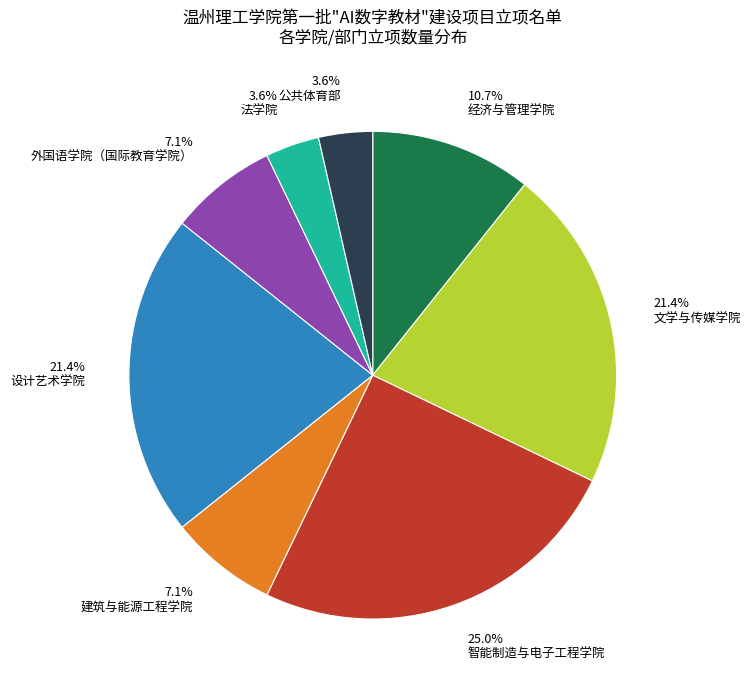

To the nearest percent, what is the difference between the largest and smallest slice percentages?

21%